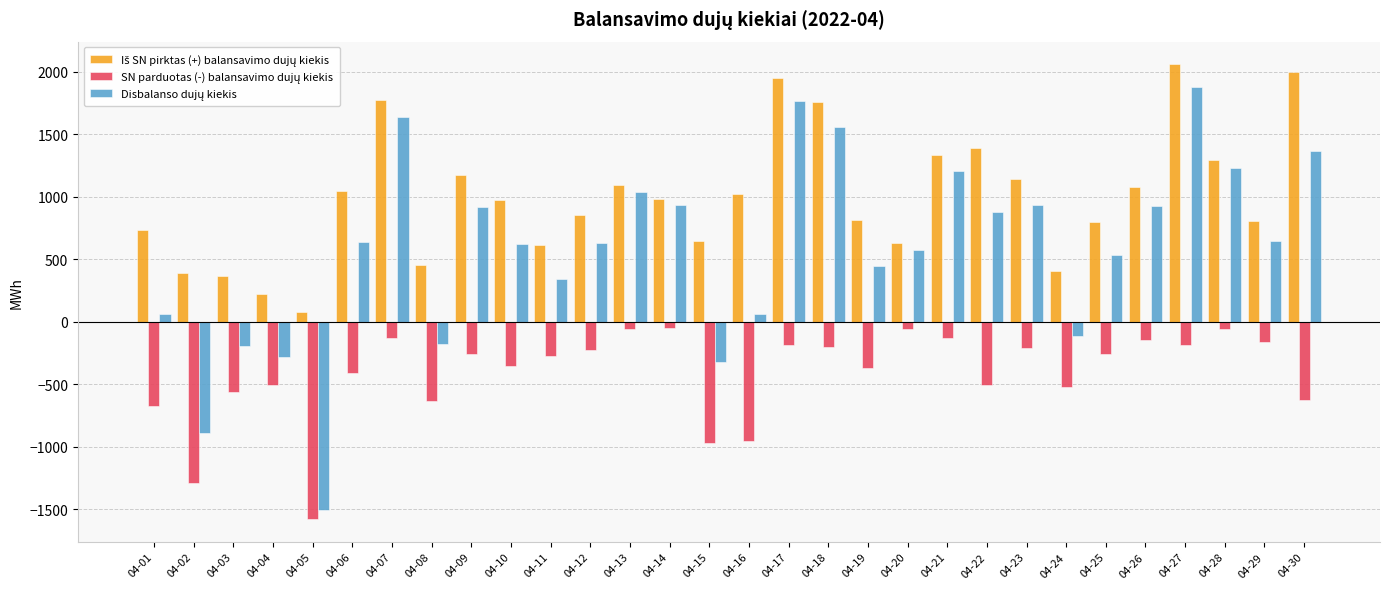

What is the maximum value shown in the chart?

2060.1